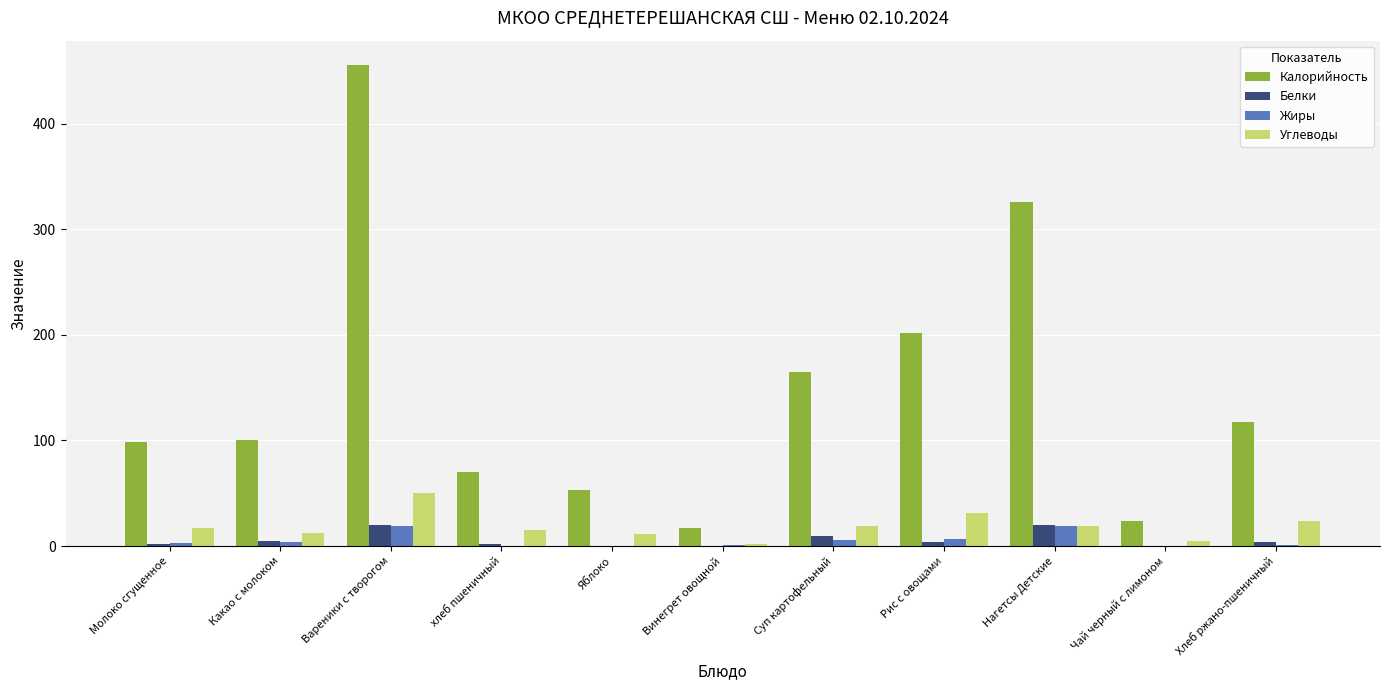

What is the average value of the Углеводы series?

18.7